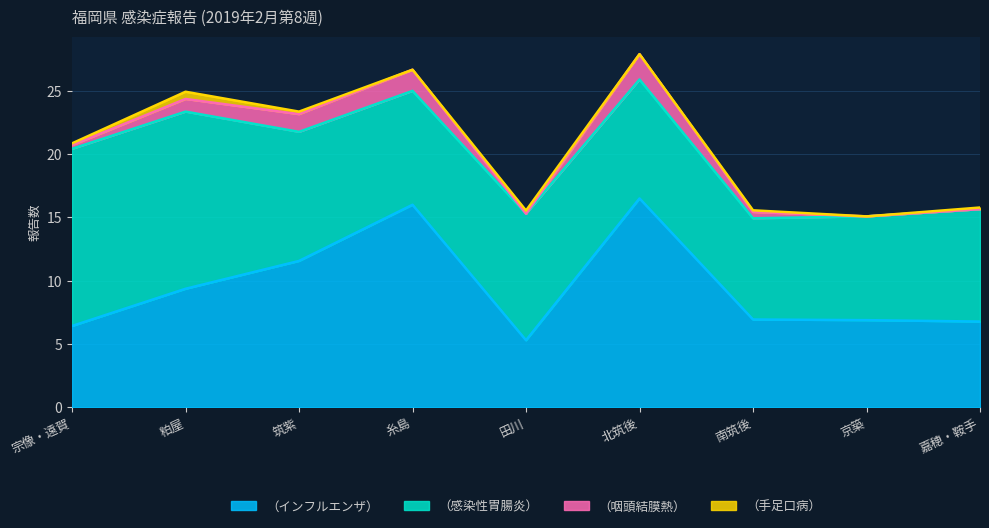

What position from the right is 筑紫?

7